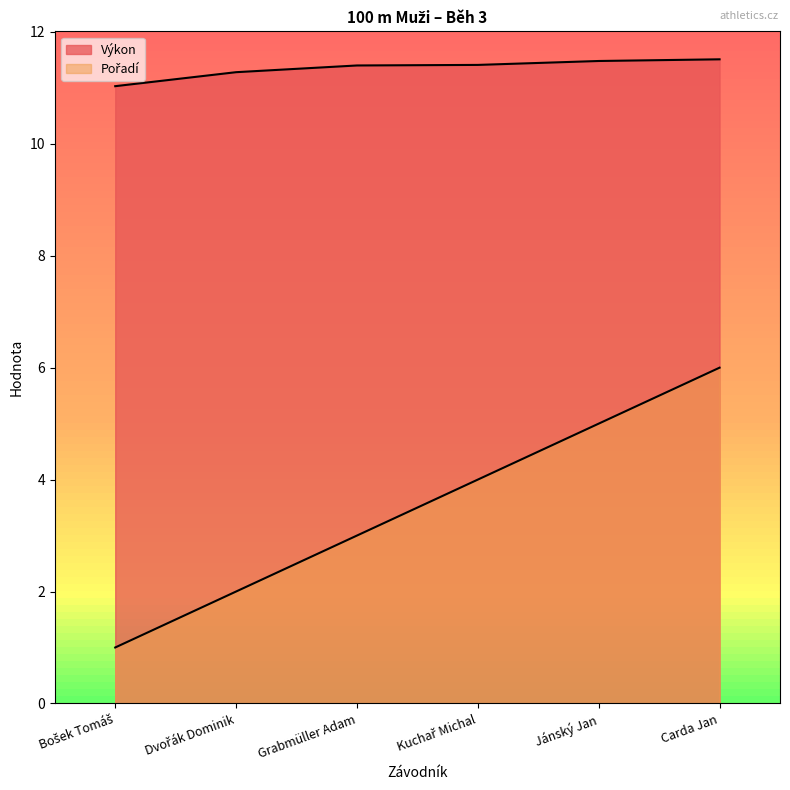

What is the label of the 1st point from the right?

Carda Jan